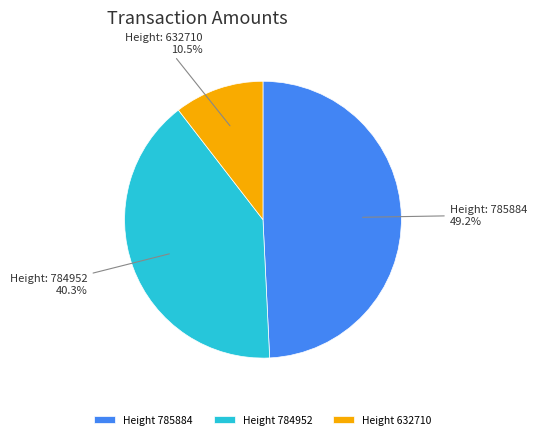

Which category has the biggest portion of the pie?

Height 785884